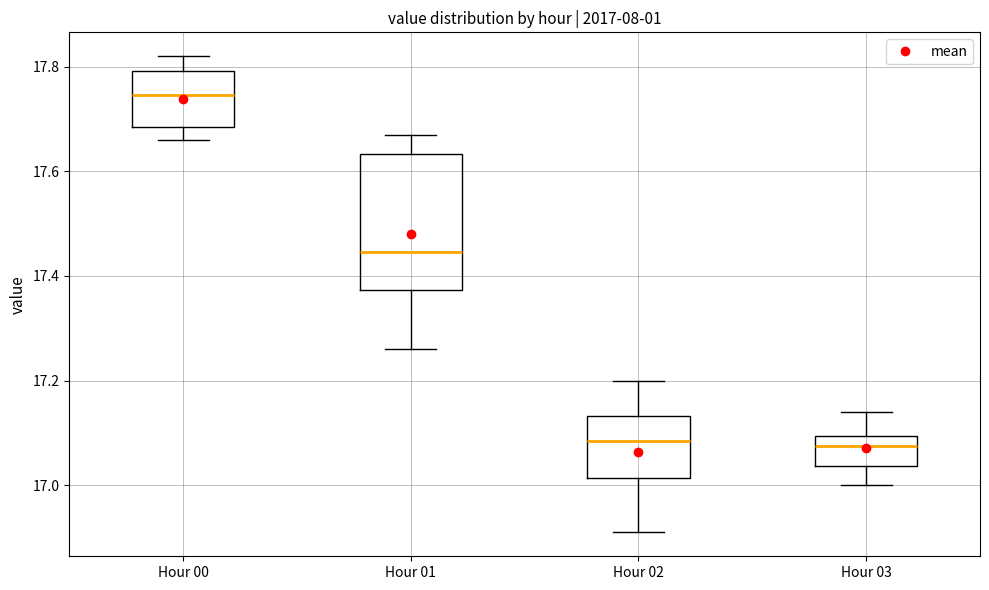

Comparing the boxes themselves (not the whiskers), which one is the tallest?

Hour 01